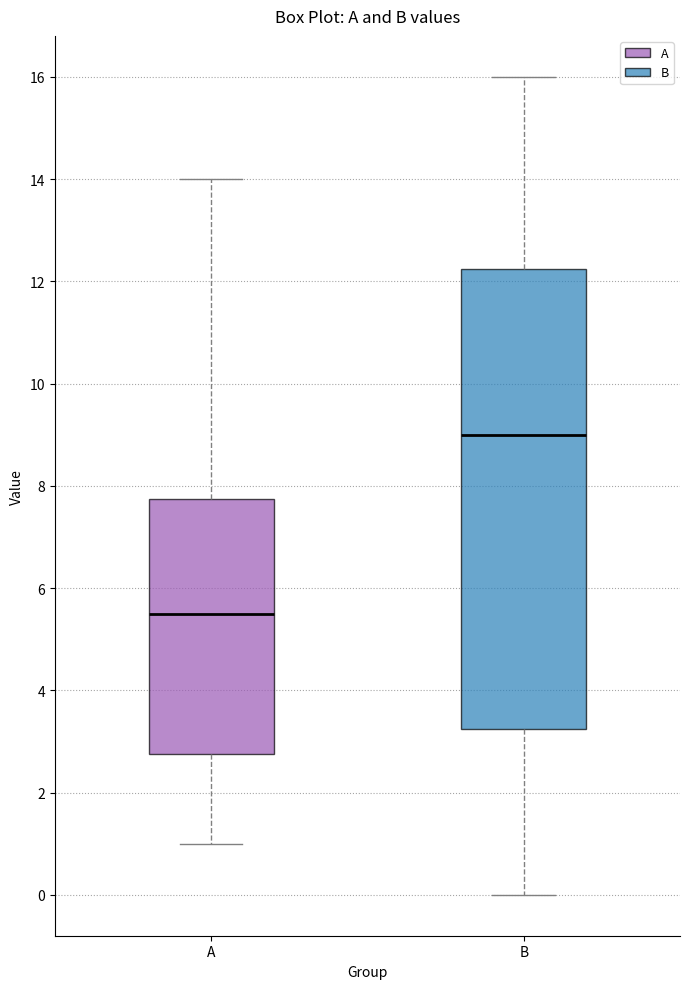

Reading left to right, transcribe this box plot: for each box, give where its median line is, the range the box spans, and where its two whiskers end, as read against the y-axis. The values are not printed on the chart, so give them approximately, as read against the axis.

A: median 5.6, box 2.8 to 7.8, whiskers 1.0 to 14.0
B: median 9.0, box 3.2 to 12.2, whiskers 0.0 to 16.0